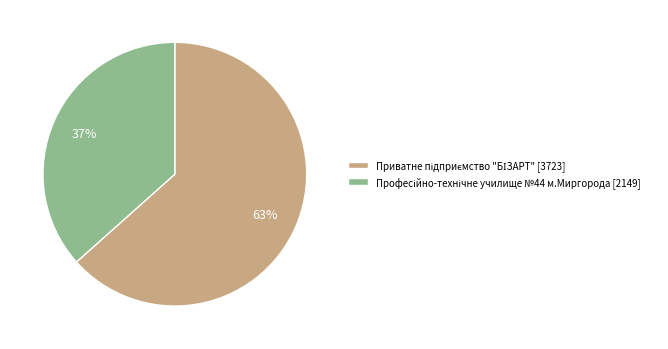

To the nearest percent, what is the average slice percentage?

50%